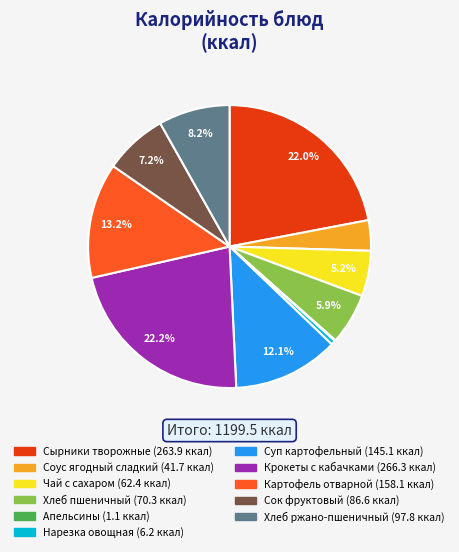

To the nearest percent, what is the combined percentage of Крокеты с кабачками and Соус ягодный сладкий?

26%